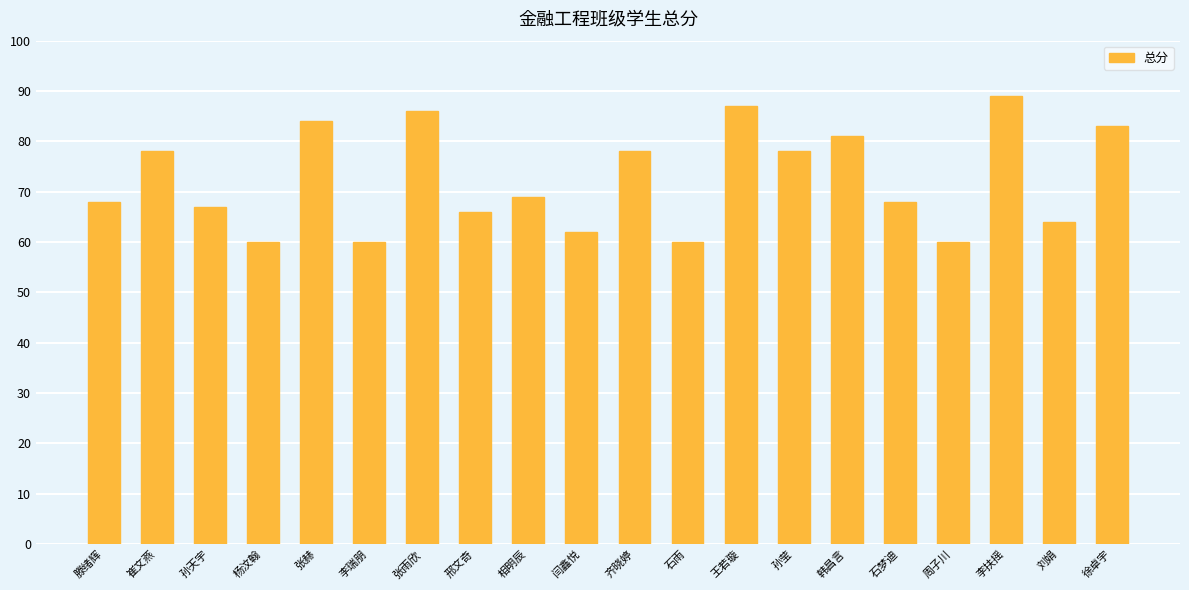

What is the smallest value displayed?

60